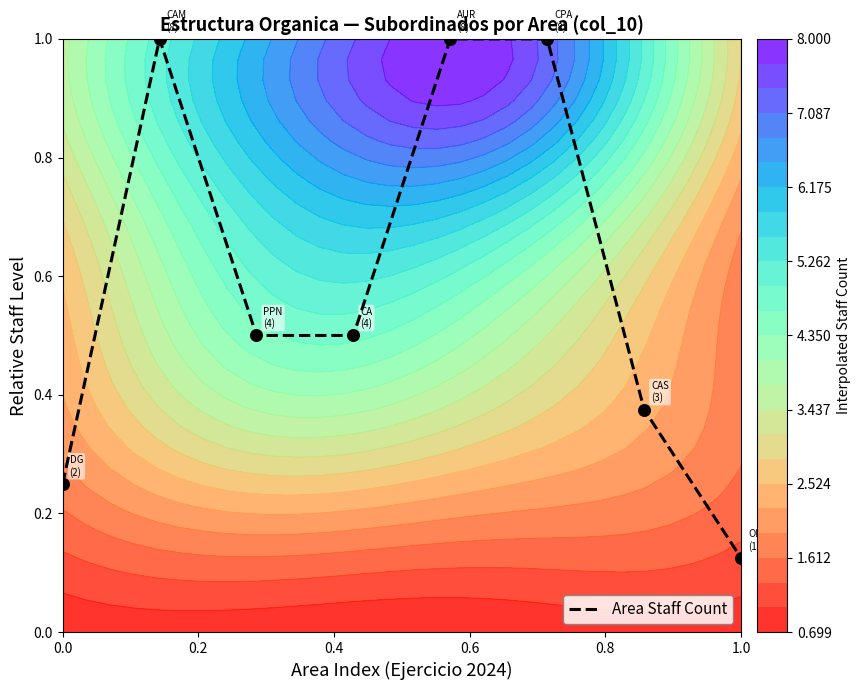

How many series are shown in this chart?

1